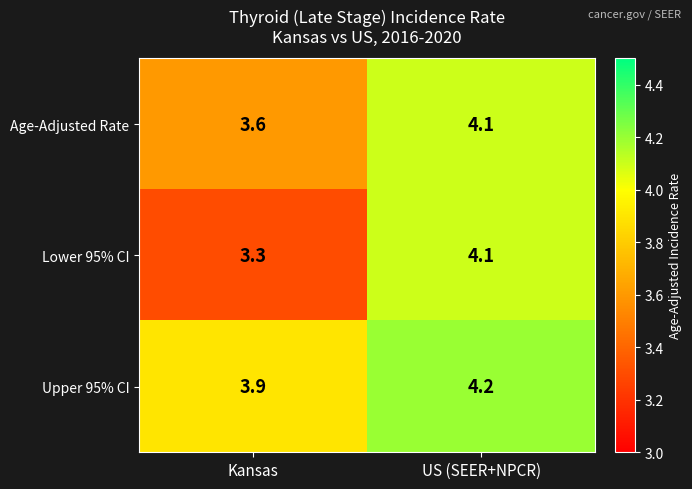

At which category is the sum across all series the highest?

US (SEER+NPCR)